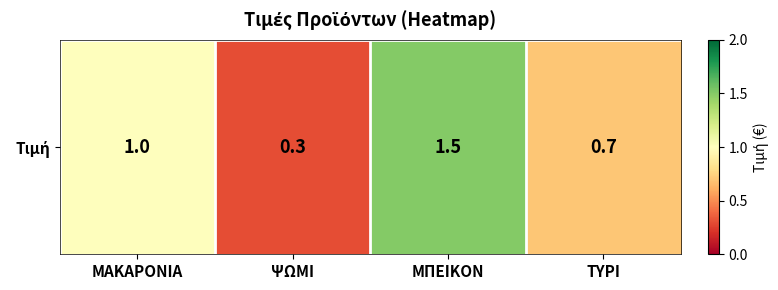

How many data points are above 1?

1